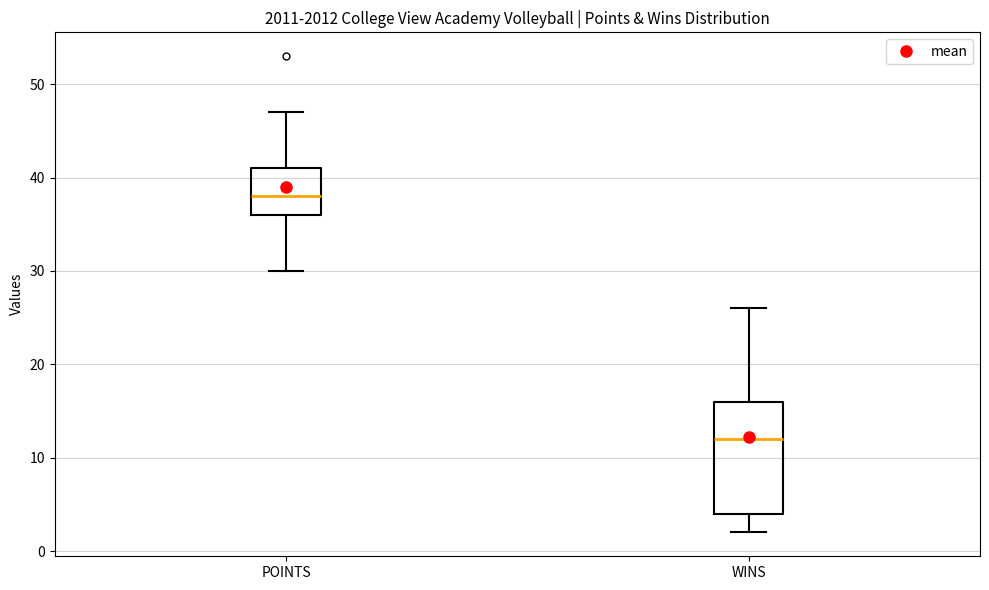

Where does the median line of the box for WINS sit on the y-axis? The values are not printed on the chart, so give them approximately, as read against the axis.

12